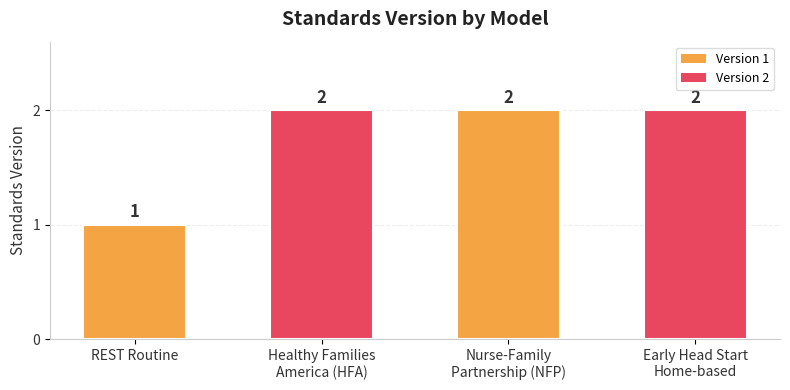

At which label is the value closest to 1?

REST Routine